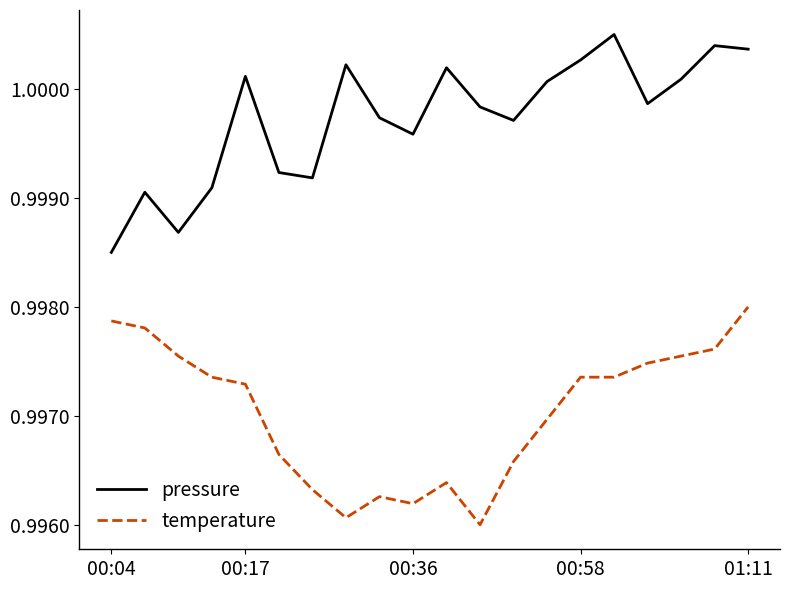

List the series in order of their overall mean, lowest first.

temperature, pressure